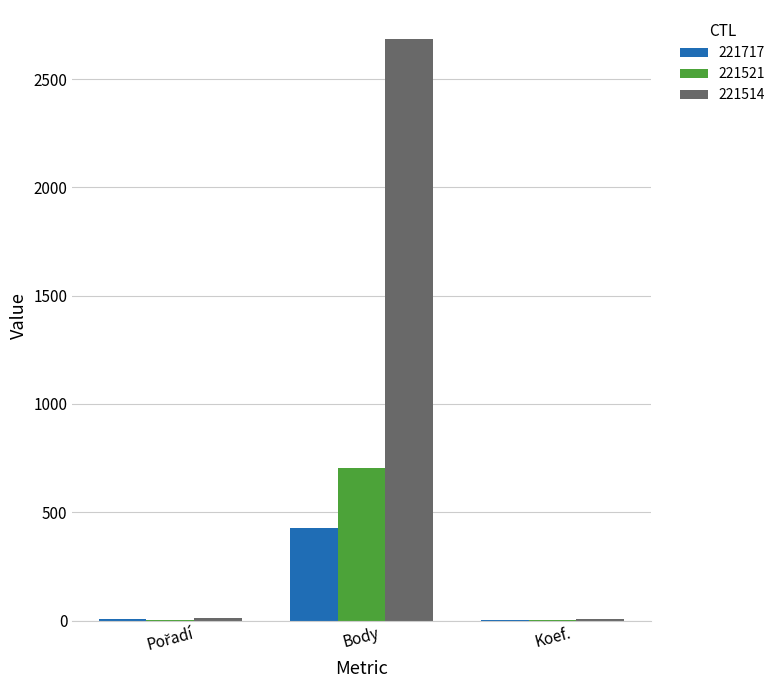

At which label does 221717 reach its peak?

Body